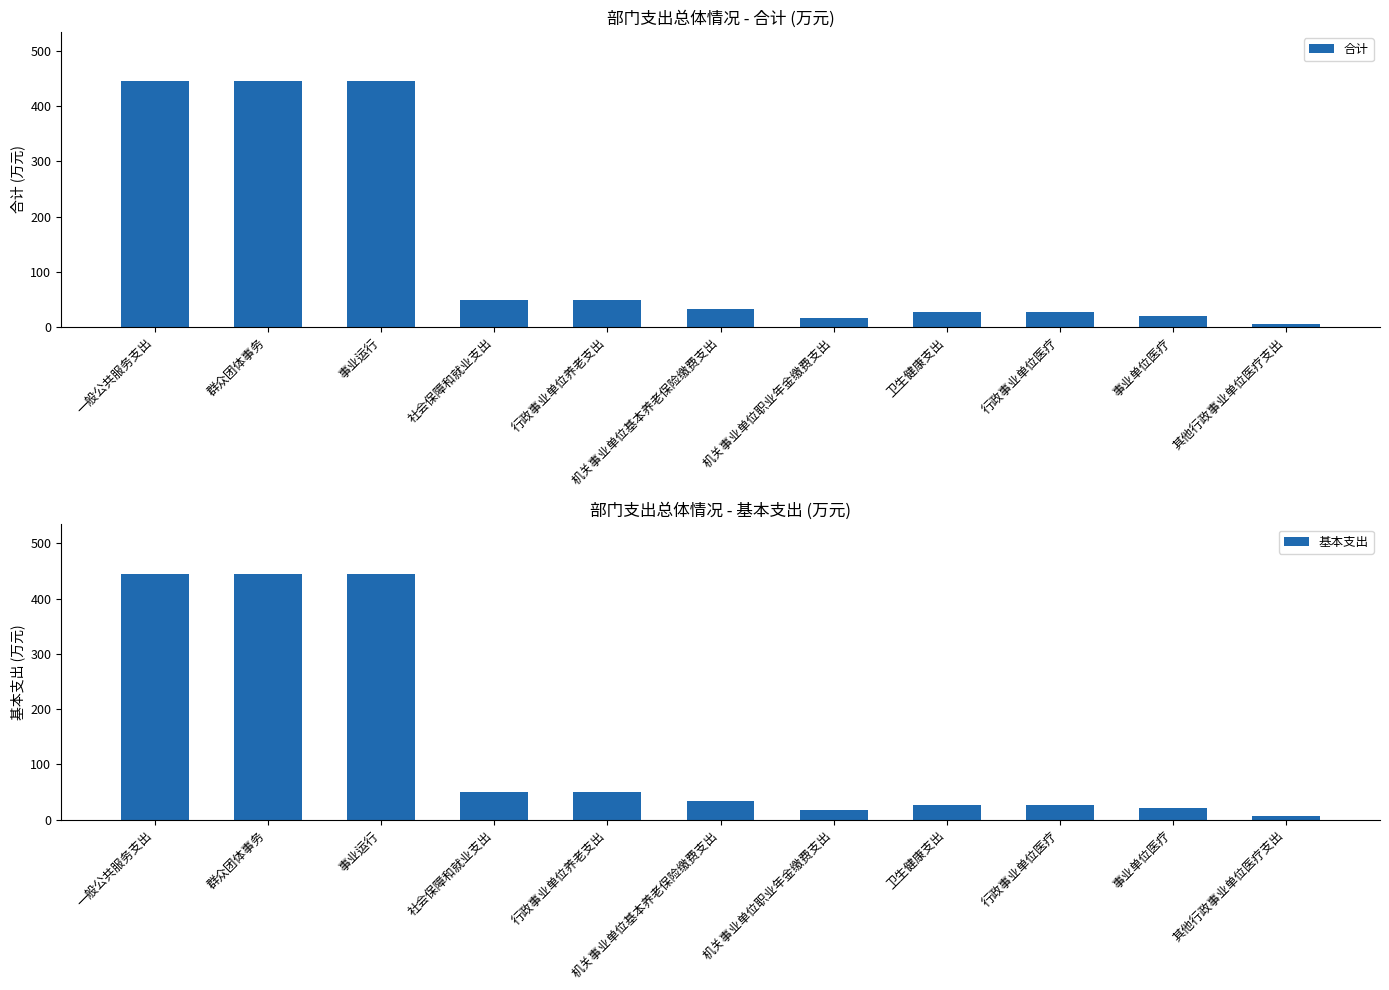

Reading left to right, transcribe all the data shown in this chart.

合计: 一般公共服务支出=445.5	群众团体事务=445.5	事业运行=445.5	社会保障和就业支出=50.0	行政事业单位养老支出=50.0	机关事业单位基本养老保险缴费支出=33.3	机关事业单位职业年金缴费支出=16.7	卫生健康支出=27.2	行政事业单位医疗=27.2	事业单位医疗=20.8	其他行政事业单位医疗支出=6.4
基本支出: 一般公共服务支出=445.5	群众团体事务=445.5	事业运行=445.5	社会保障和就业支出=50.0	行政事业单位养老支出=50.0	机关事业单位基本养老保险缴费支出=33.3	机关事业单位职业年金缴费支出=16.7	卫生健康支出=27.2	行政事业单位医疗=27.2	事业单位医疗=20.8	其他行政事业单位医疗支出=6.4